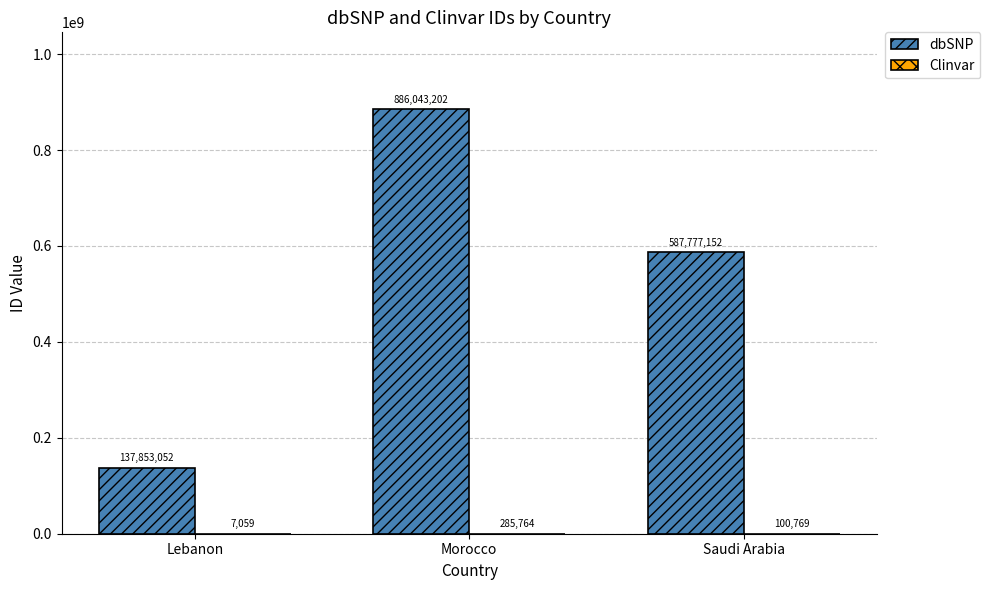

Which series has the largest total across all categories?

dbSNP